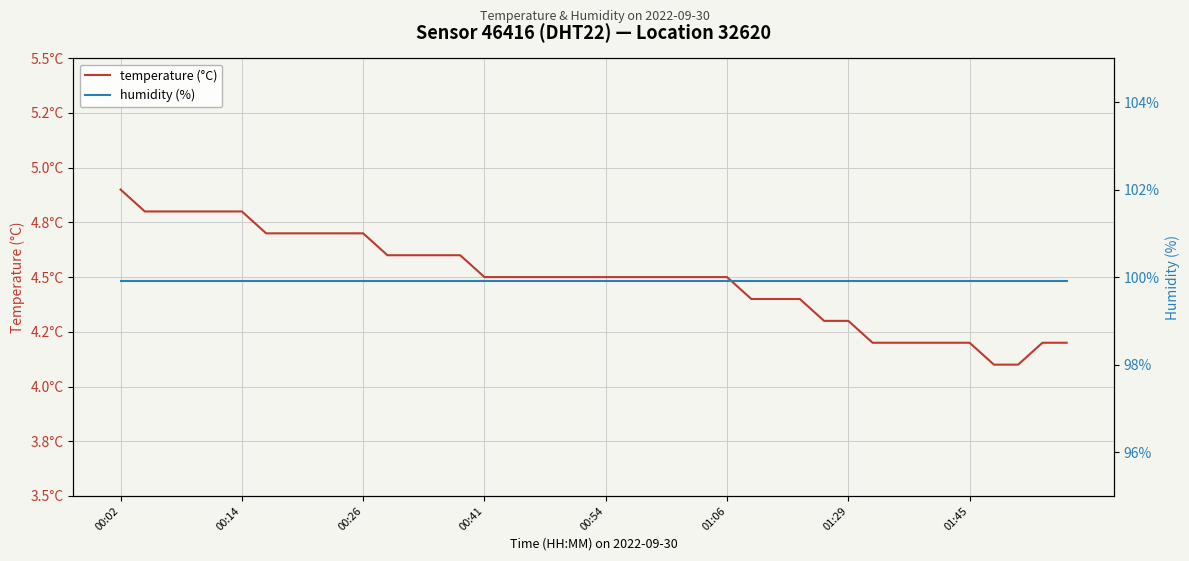

Rank the series by their average value, from lowest to highest.

temperature (°C), humidity (%)